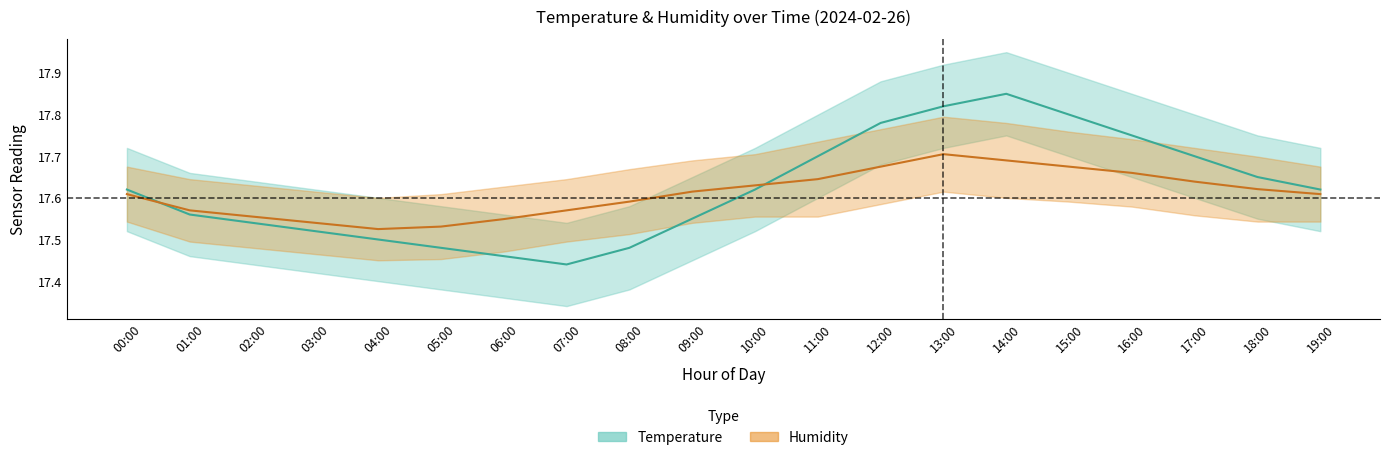

Is the value of humidity mean at 06:00 greater than the value of temperature mean at 09:00?

No